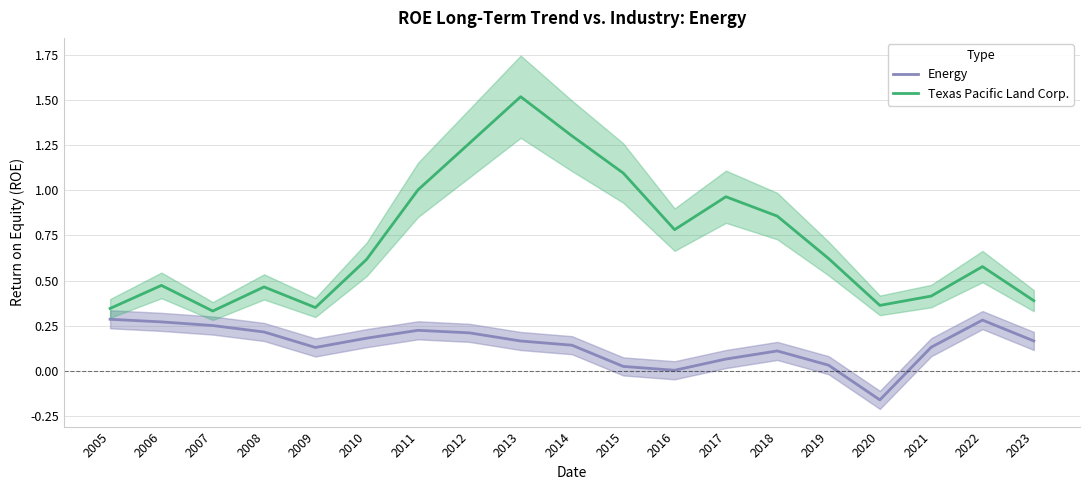

Where is the first local maximum for Texas Pacific Land Corp.?

2006